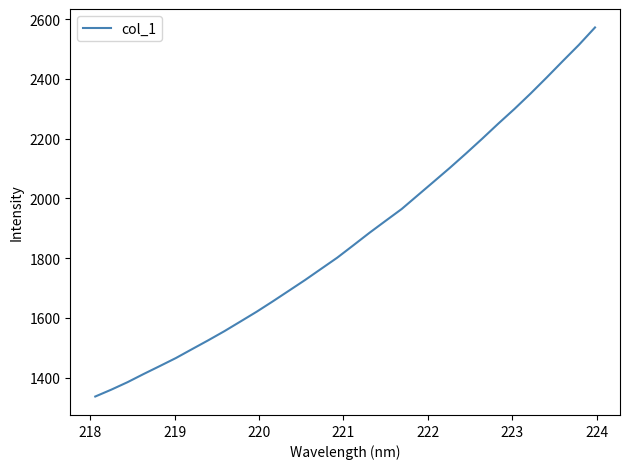

What is the maximum value shown in the chart?

2571.9